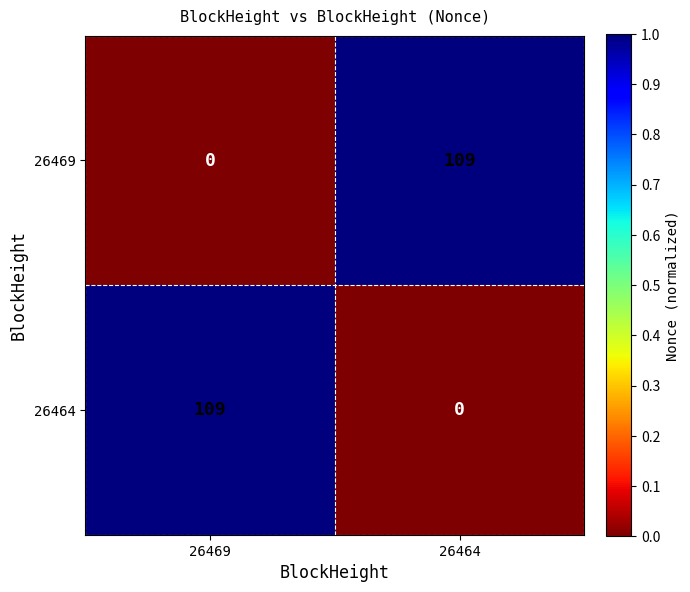

What is the maximum value for 26469?

109